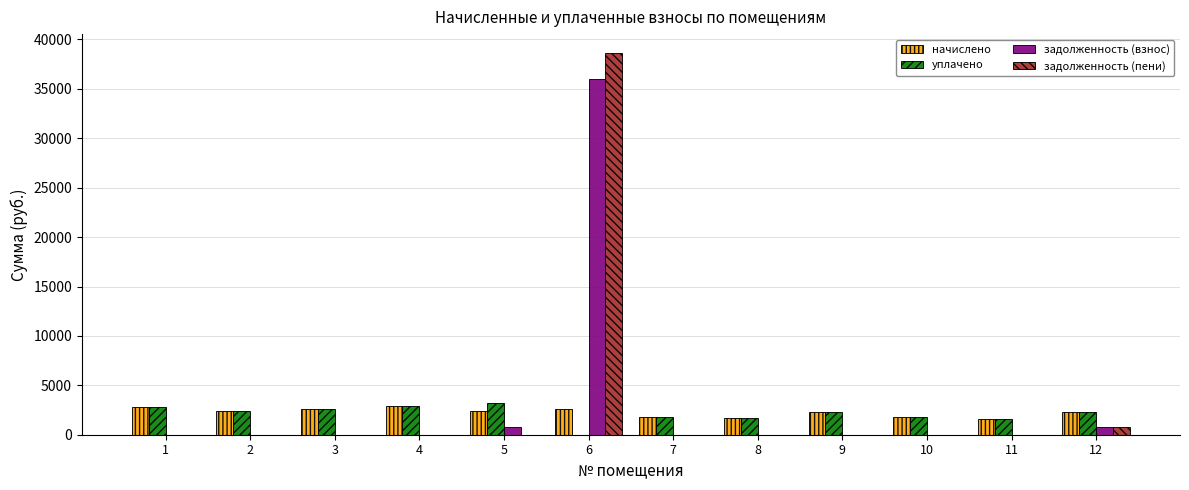

How many categories are shown in the chart?

12